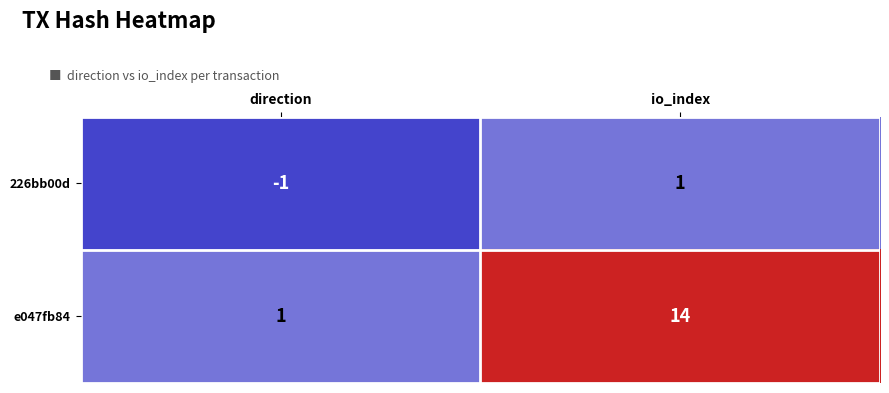

Where is 226bb00d nearest to the value 0?

direction